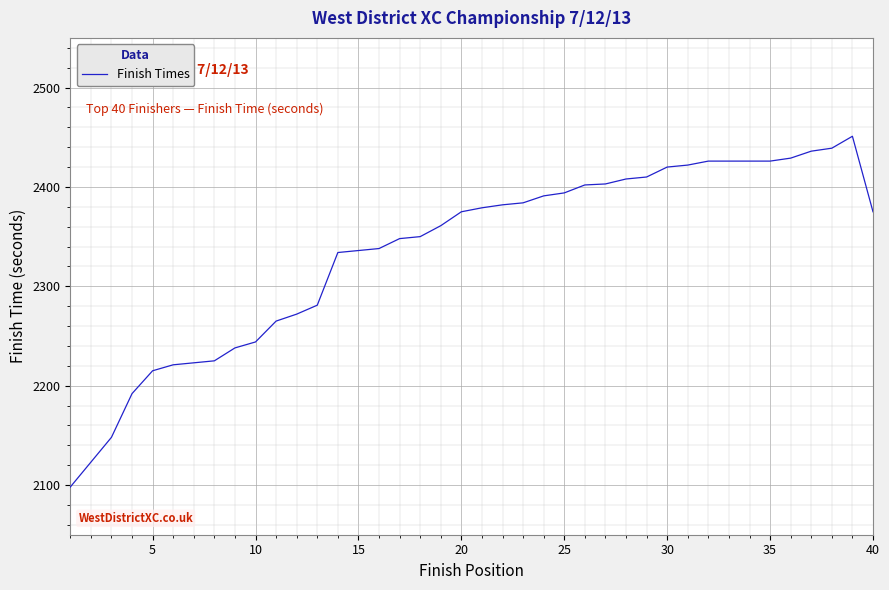

What is the minimum value shown in the chart?

2098